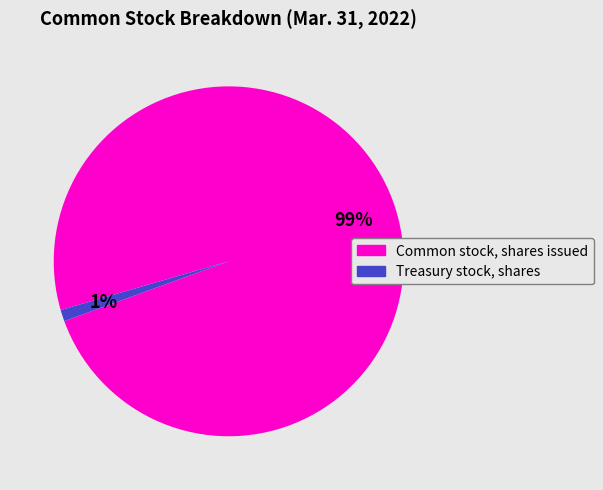

Is the sum of Common stock, shares issued and Treasury stock, shares greater than half?

Yes